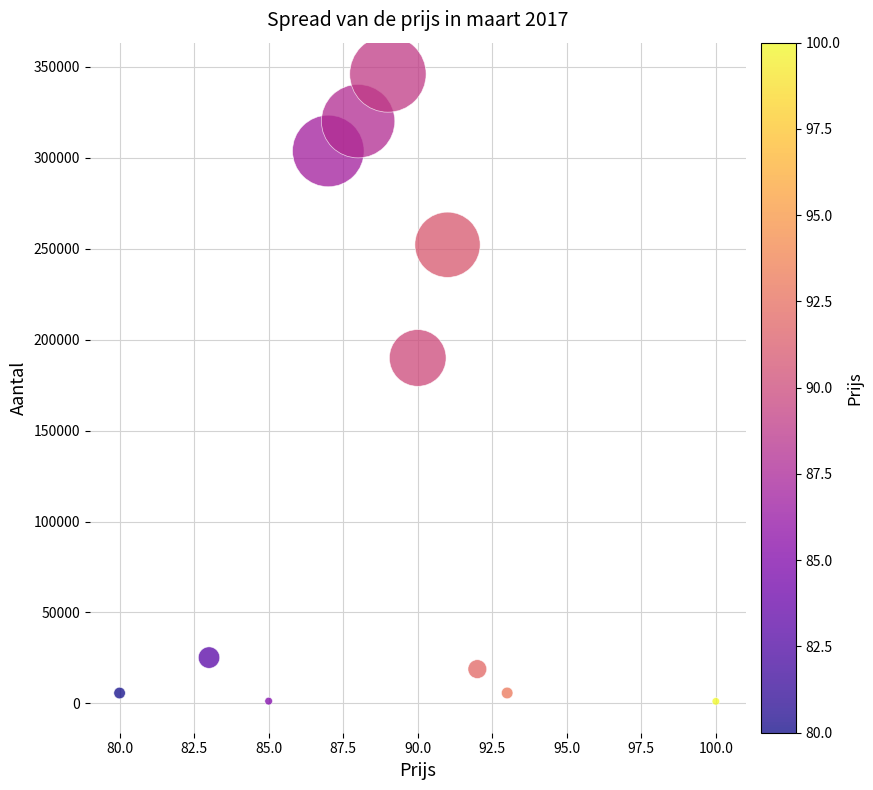

What is the range of Y values (max minus min)?

344951